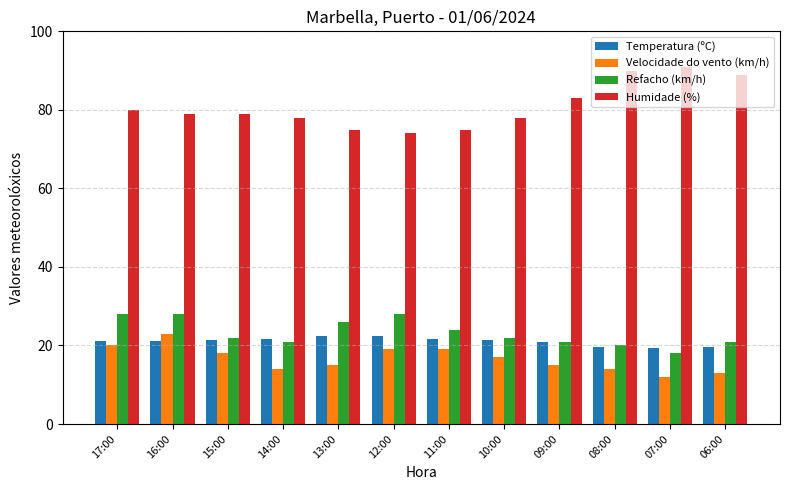

Which series has the widest spread of values?

Humidade (%)